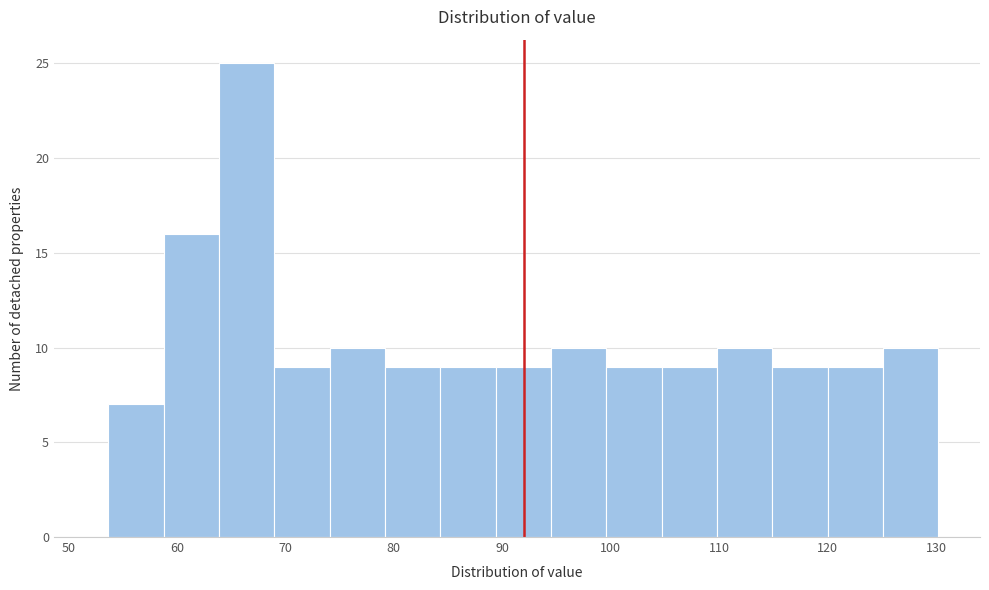

Reading left to right, transcribe this chart: for each bar, give the range it covers on the x-axis and its height. Neither the bar edges nor the heights are printed on the chart, so give them approximately, as read against the axes.

54 to 59: 7
59 to 64: 16
64 to 69: 25
69 to 74: 9
74 to 79: 10
79 to 84: 9
84 to 89: 9
89 to 94: 9
94 to 100: 10
100 to 105: 9
105 to 110: 9
110 to 115: 10
115 to 120: 9
120 to 125: 9
125 to 130: 10